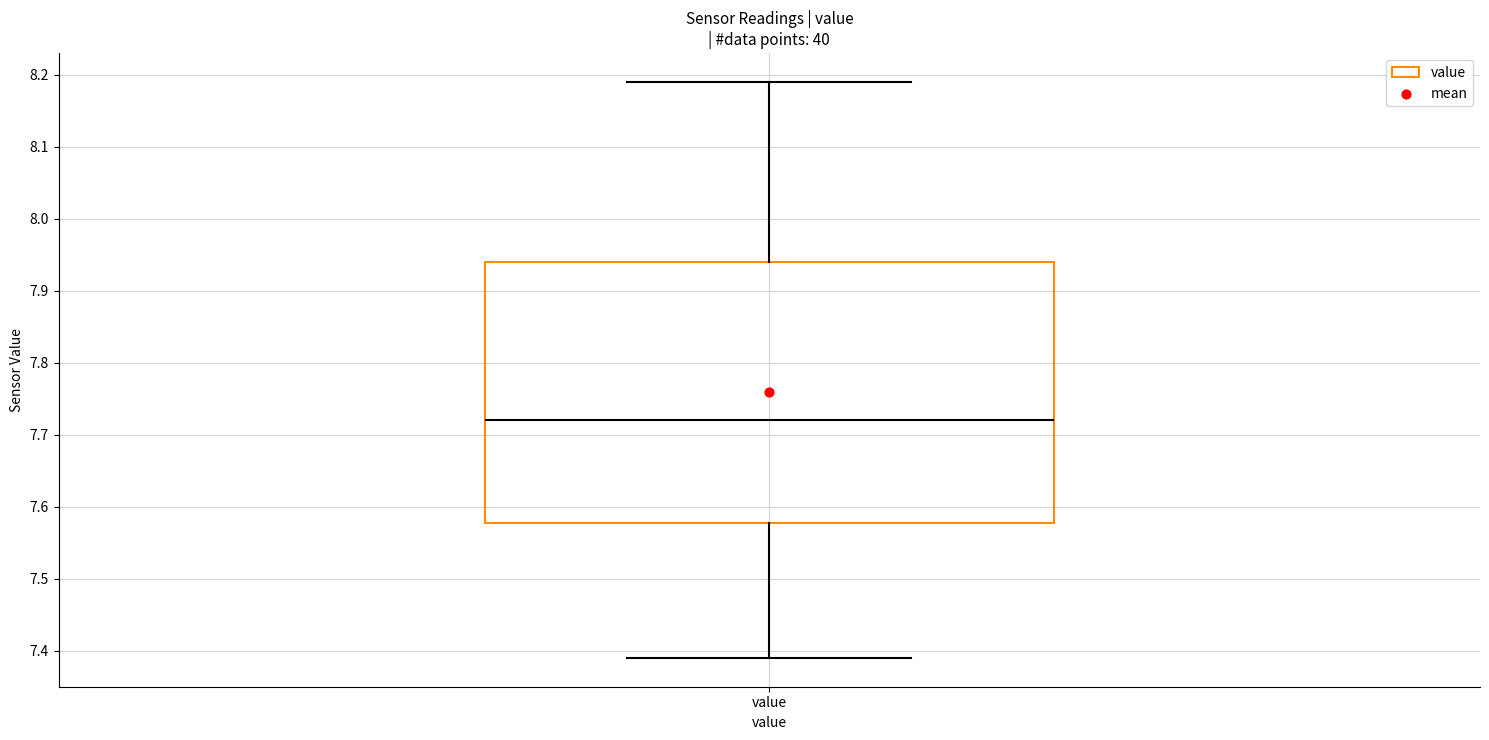

Read this box plot against the y-axis: the position of the median line, the range covered by the box, and the ends of both whiskers. The values are not printed on the chart, so give them approximately, as read against the axis.

median 7.72, box 7.58 to 7.94, whiskers 7.39 to 8.19